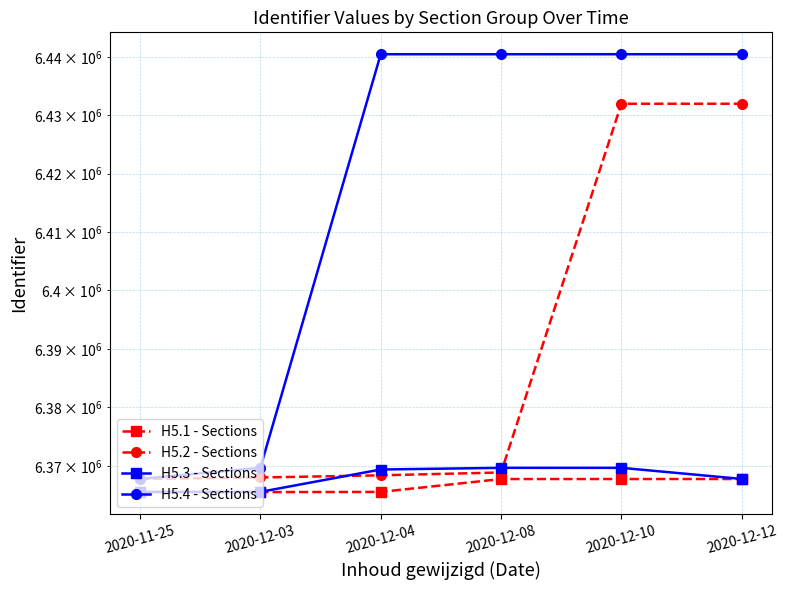

Where does the H5.1 - Sections series first go above 6367816?

2020-12-10